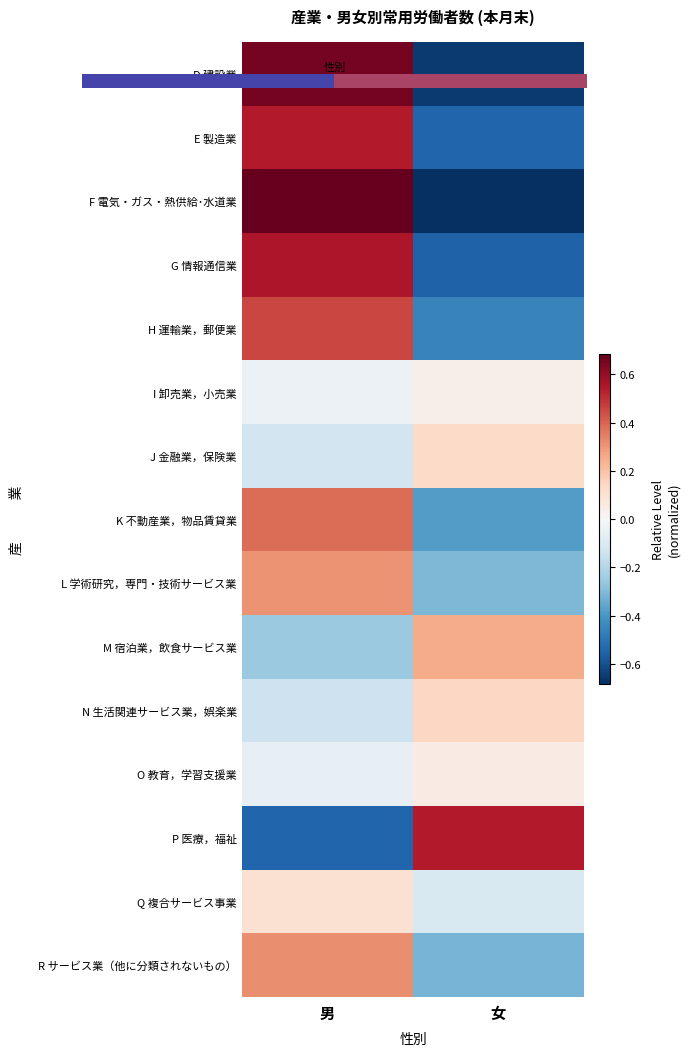

Count the number of data series in this chart.

15